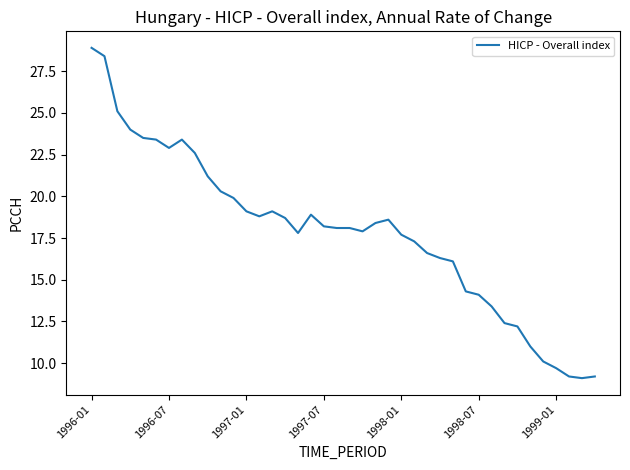

What is the greatest value displayed?

28.9